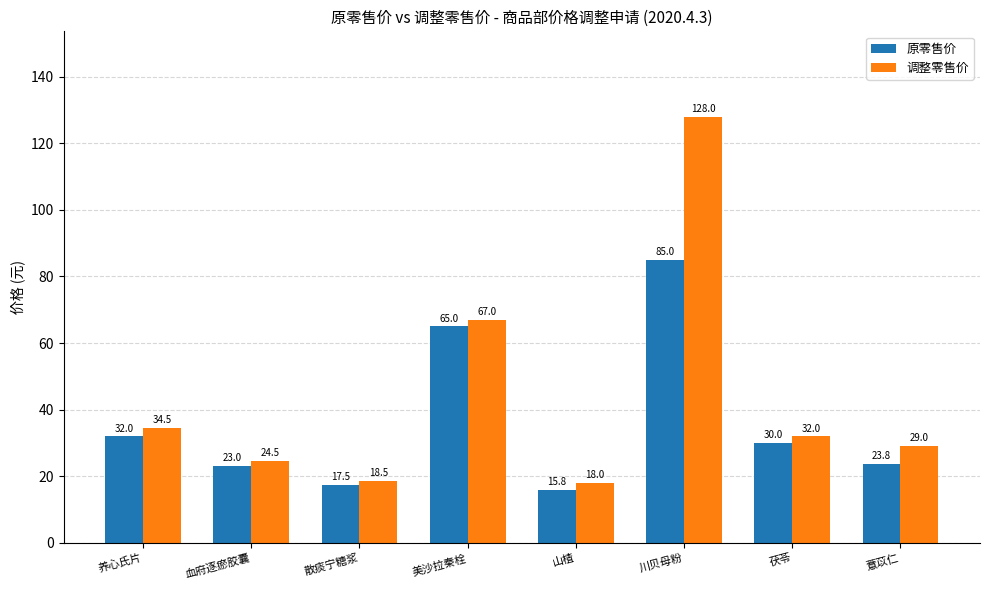

What is the difference between the 原零售价 values at 养心氏片 and 美沙拉秦栓?

33.0